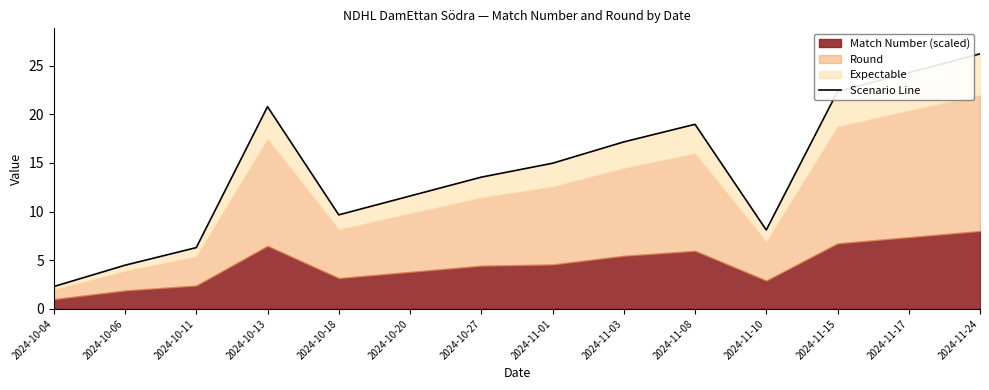

How many lines are shown in the chart?

1